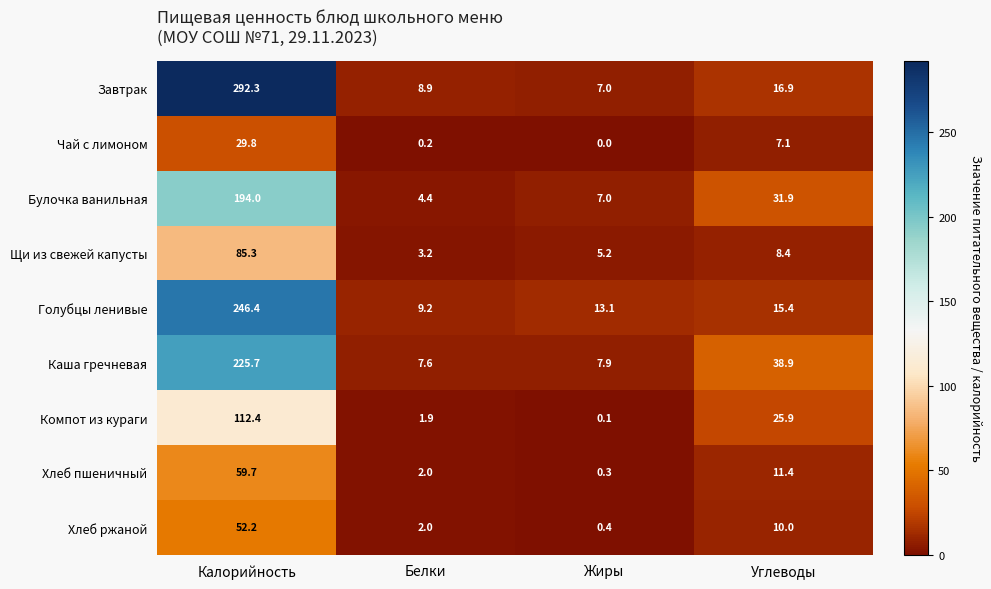

What is the maximum value for Щи из свежей капусты?

85.3